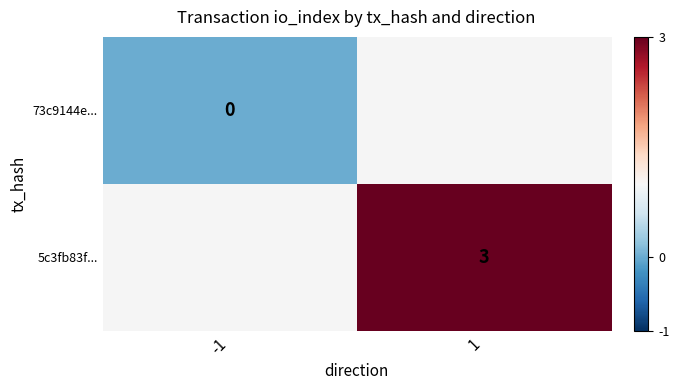

What is the greatest value displayed?

3.0